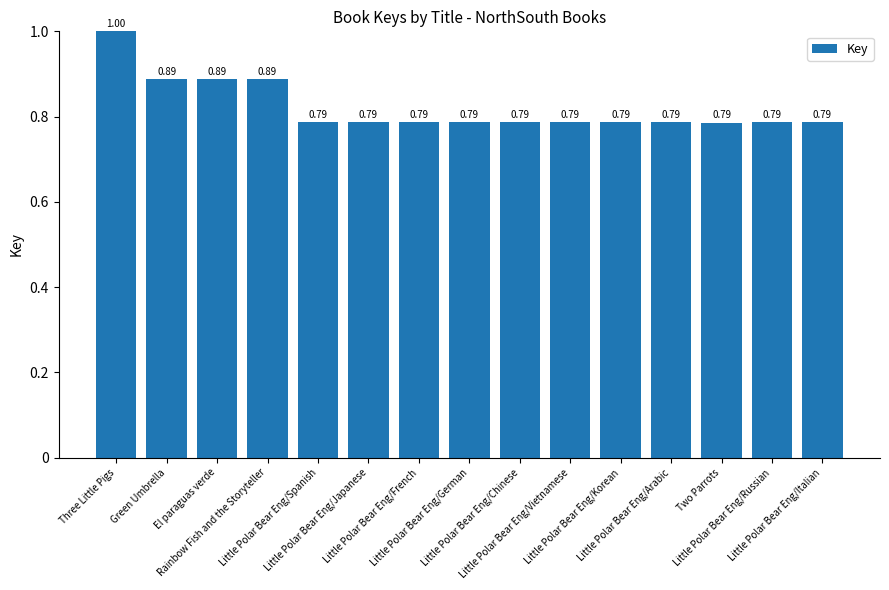

Which label corresponds to the largest value in the chart?

Three Little Pigs